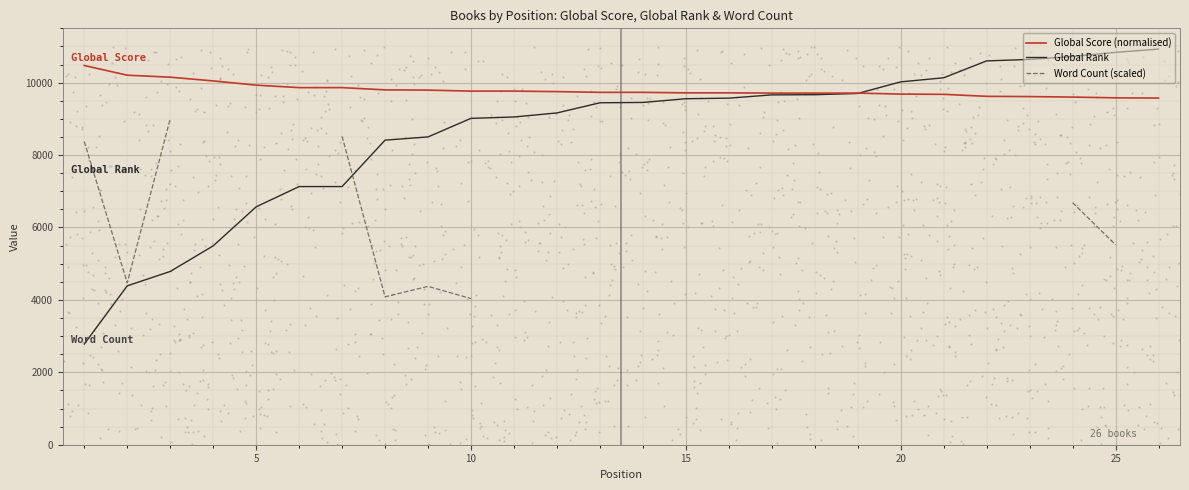

What are all the series names shown in the legend?

Global Score (normalised), Global Rank, Word Count (scaled)